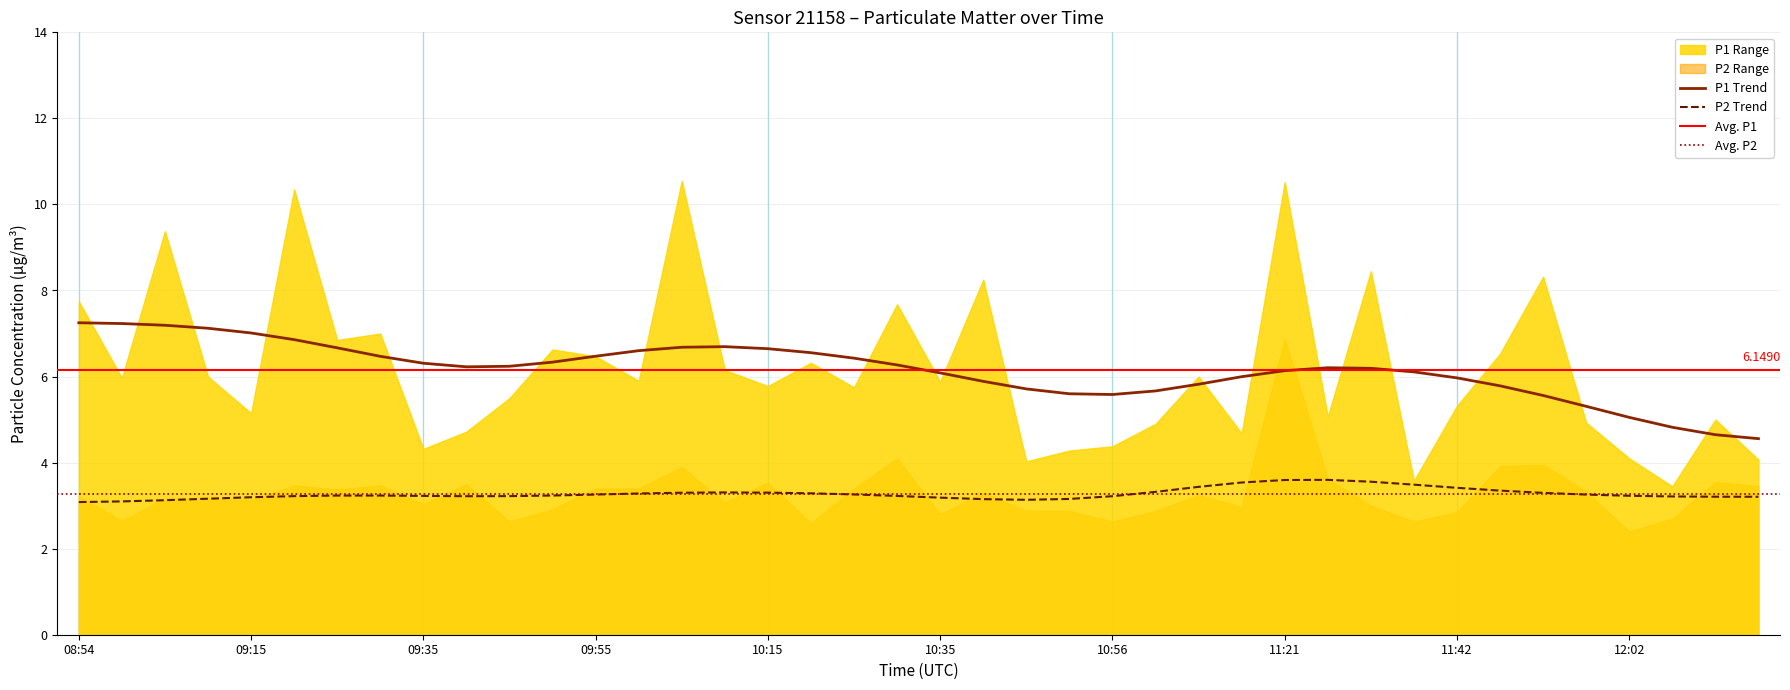

The value of P2 at 11:21 is 6.9. True or false?

True